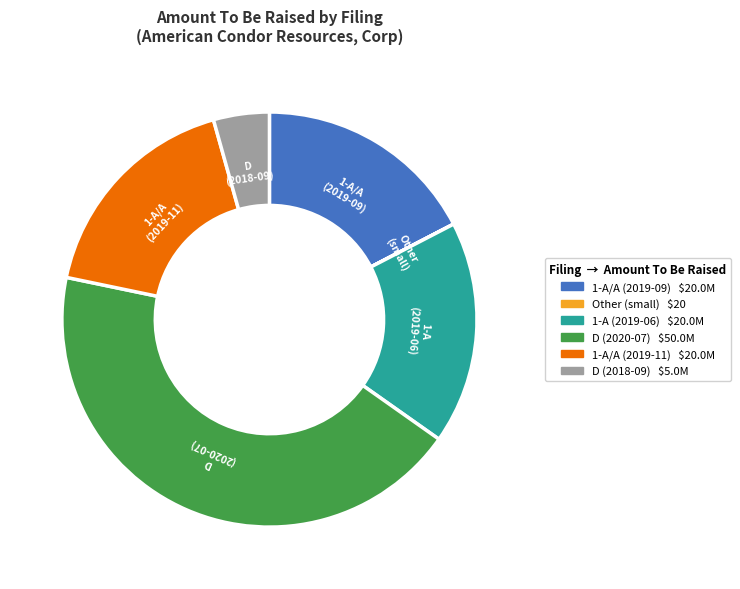

Is there any slice that represents more than half of the pie?

No